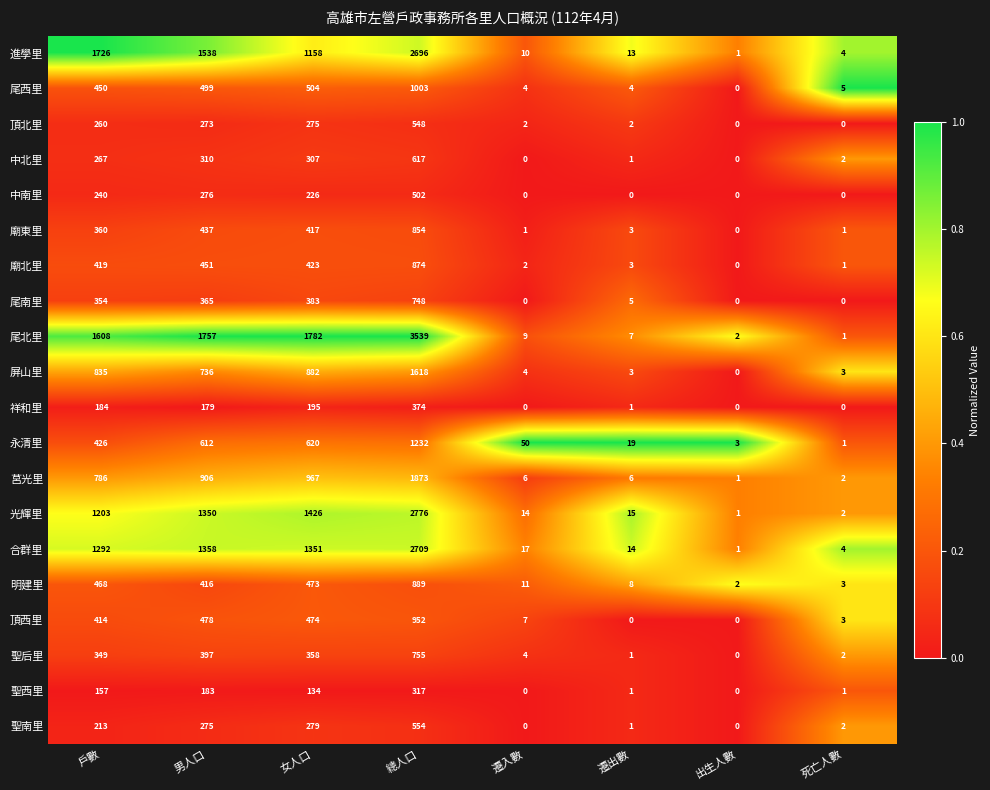

Between 男人口 and 出生人數, which series saw the biggest shift?

尾北里